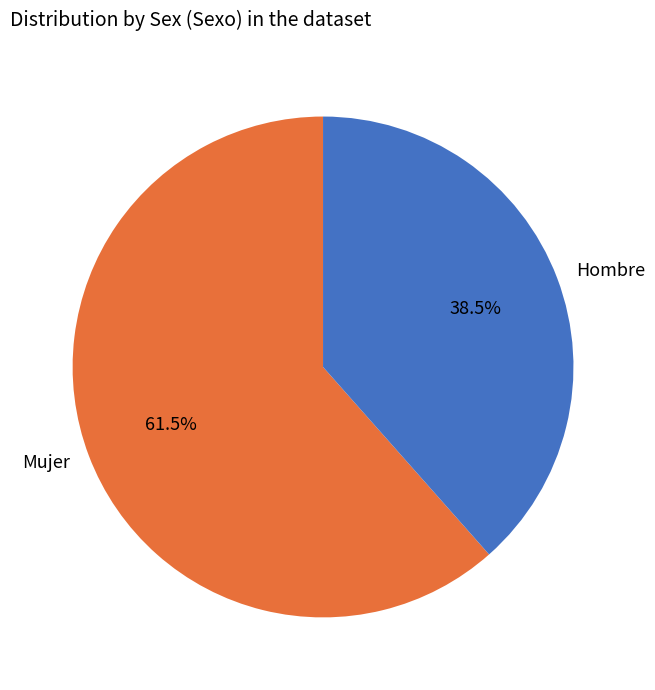

How much of the chart is everything except Mujer?

38.5%